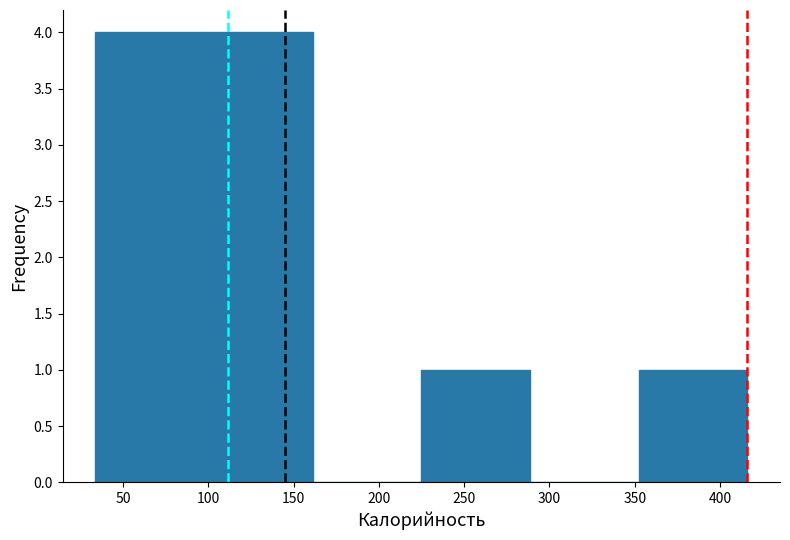

What is the height of the bar covering 350 to 415 on the x-axis? Neither the bar edges nor the heights are printed on the chart, so give them approximately, as read against the axes.

1